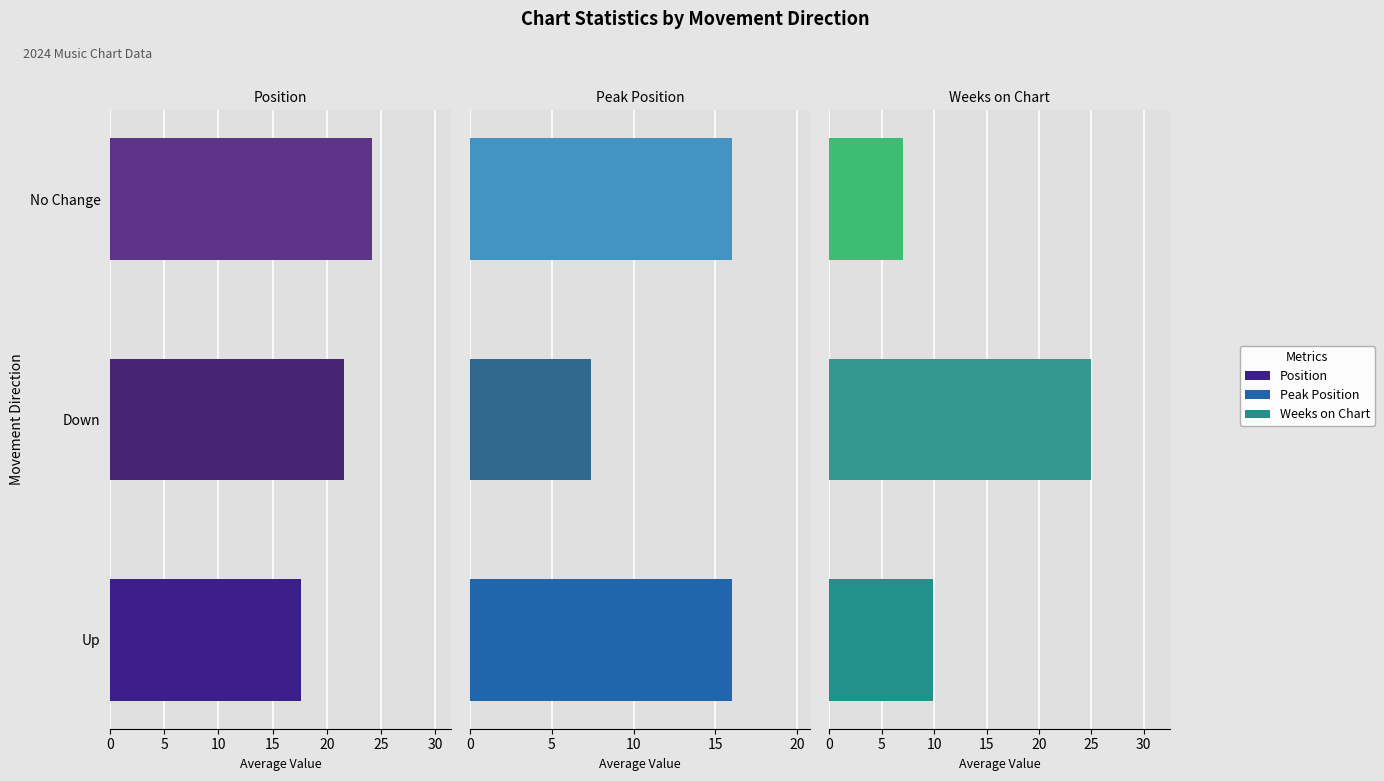

What are all the series names shown in the legend?

Position, Peak Position, Weeks on Chart